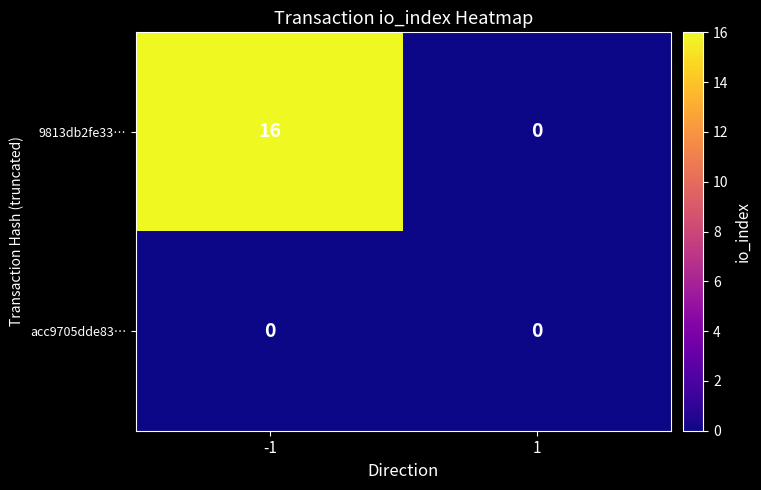

Which series changed the most between -1 and 1?

9813db2fe33…